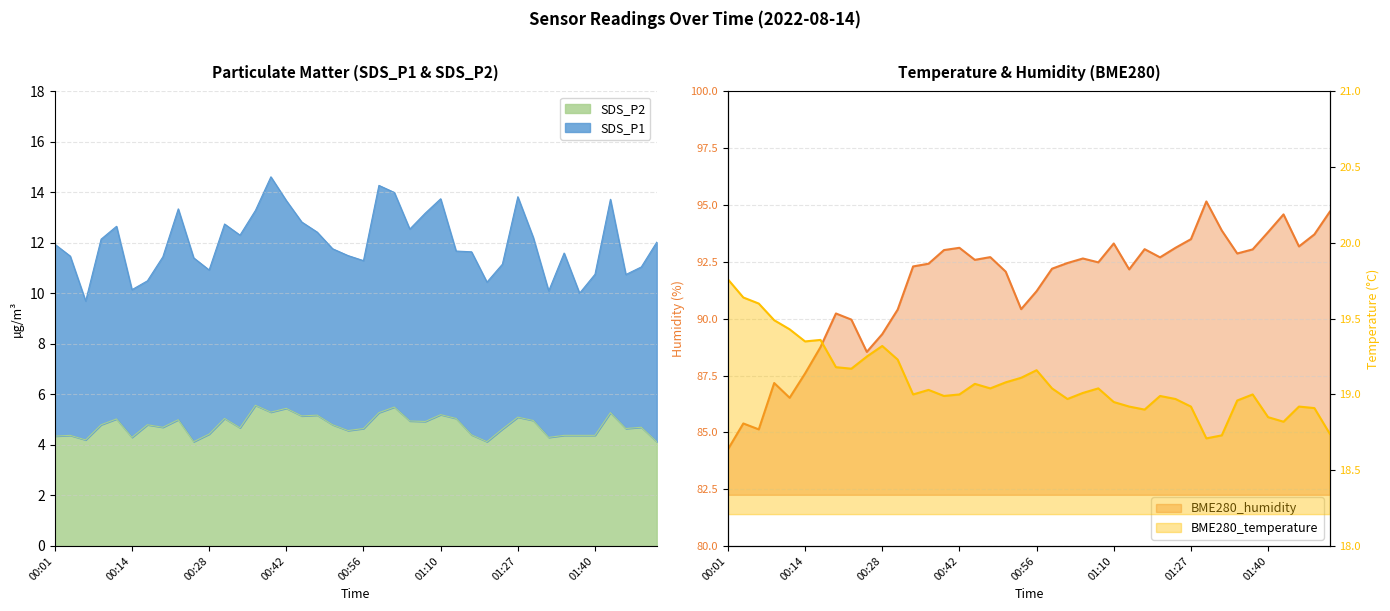

Is it true that SDS_P2 equals 6.8 at 00:56?

False